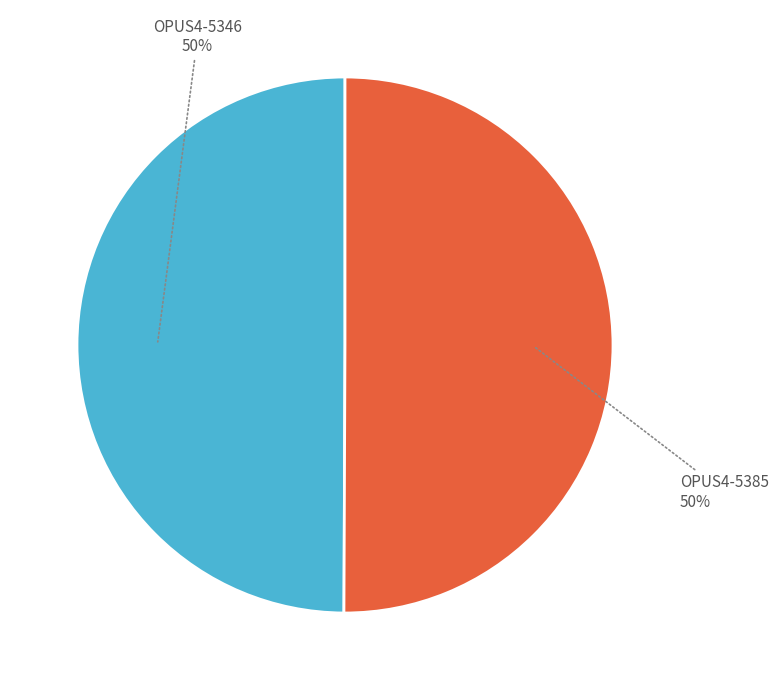

Is the sum of OPUS4-5385 and OPUS4-5346 greater than half?

Yes